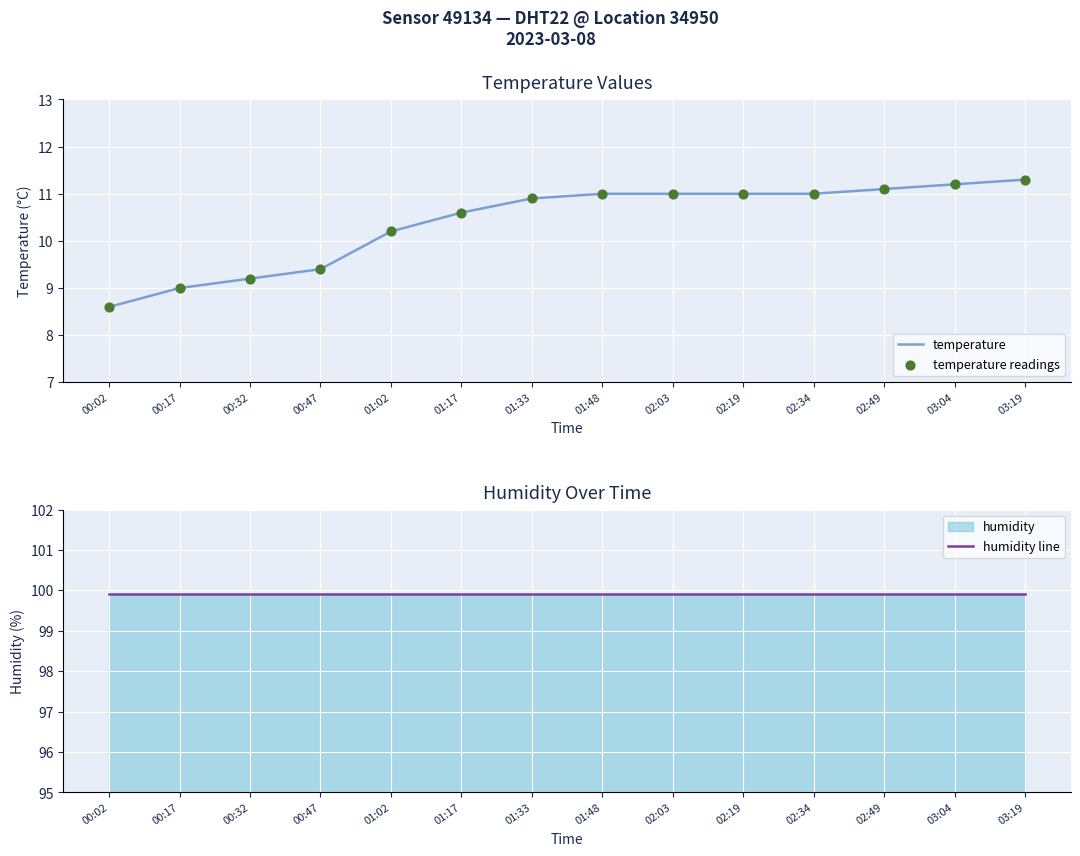

At how many categories does at least one series exceed 28?

14